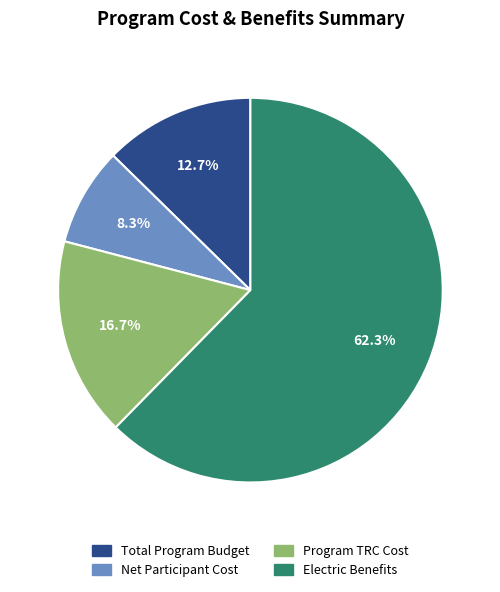

Is there a majority slice in this chart?

Yes